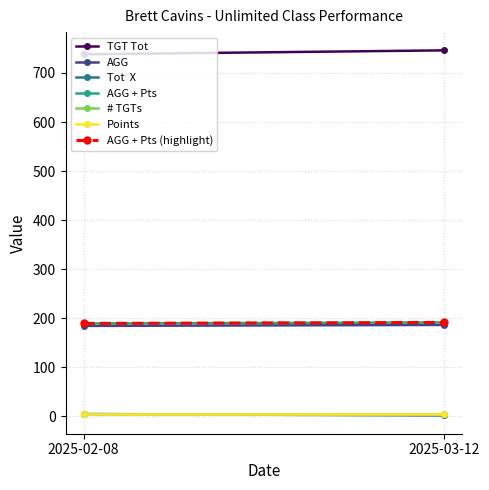

Reading right to left, extract all data points from this chart.

TGT Tot: 746.0	738.0
AGG: 186.5	184.5
Tot  X: 2.0	5.0
AGG + Pts: 191.5	189.5
# TGTs: 4.0	4.0
Points: 5.0	5.0